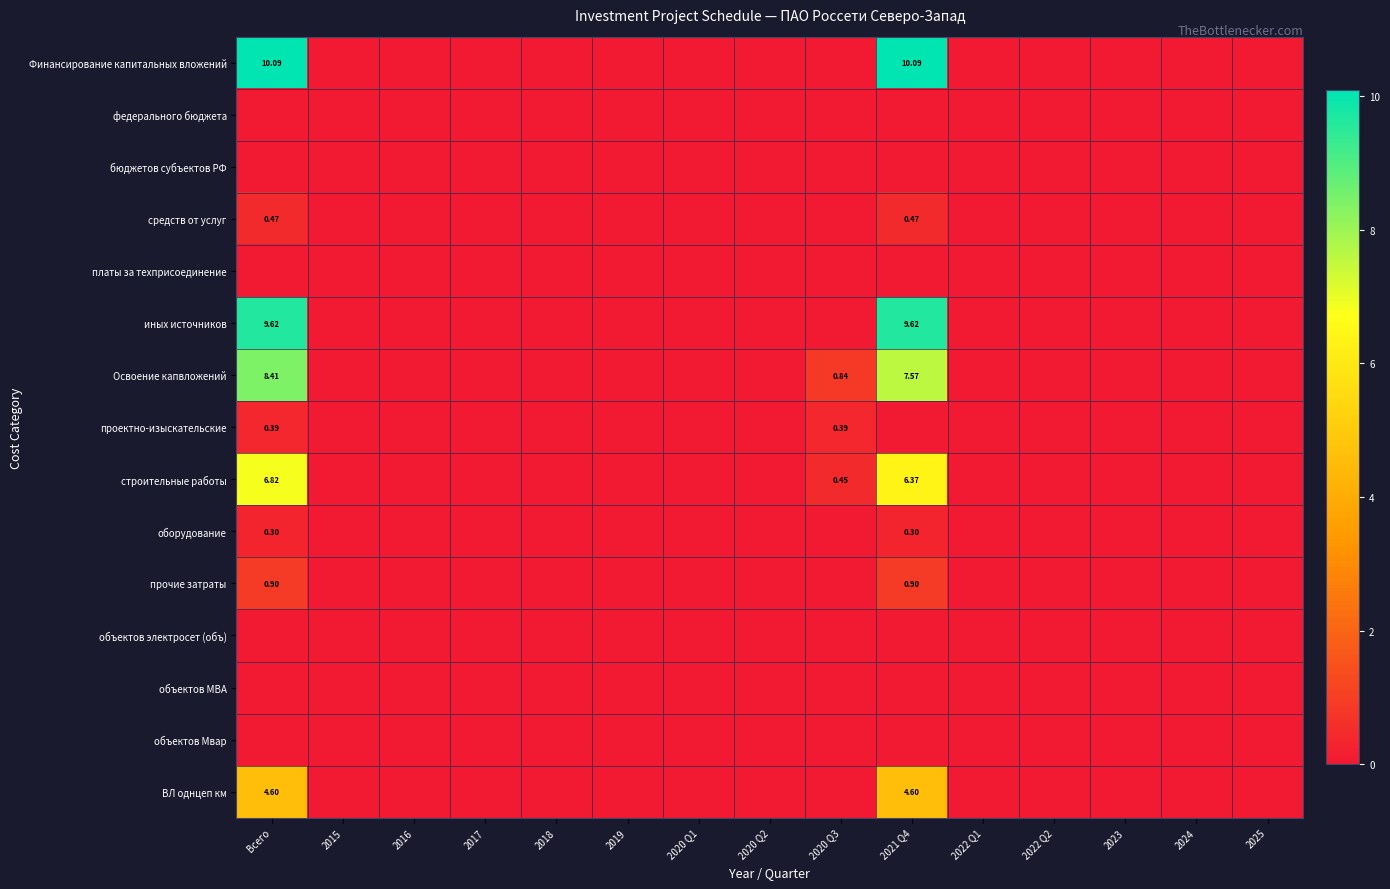

Which series has the widest spread of values?

Финансирование капитальных вложений